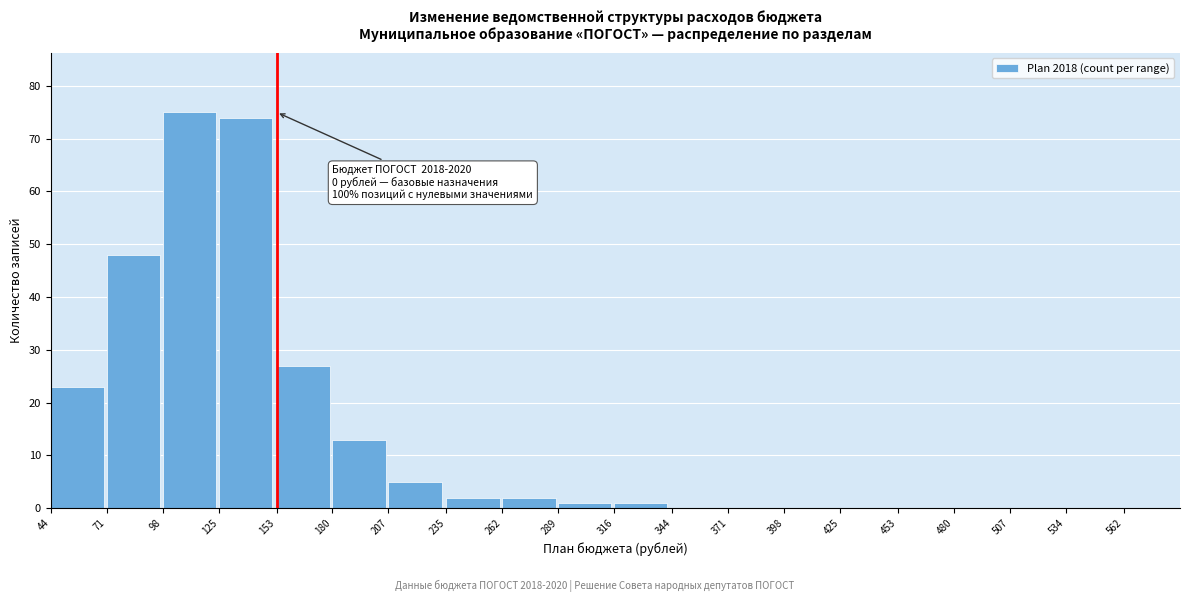

Reading right to left, what are all the values shown in this chart?

562=0	534=0	507=0	480=0	453=0	425=0	398=0	371=0	344=0	316=1	289=1	262=2	235=2	207=5	180=13	153=27	125=74	98=75	71=48	44=23